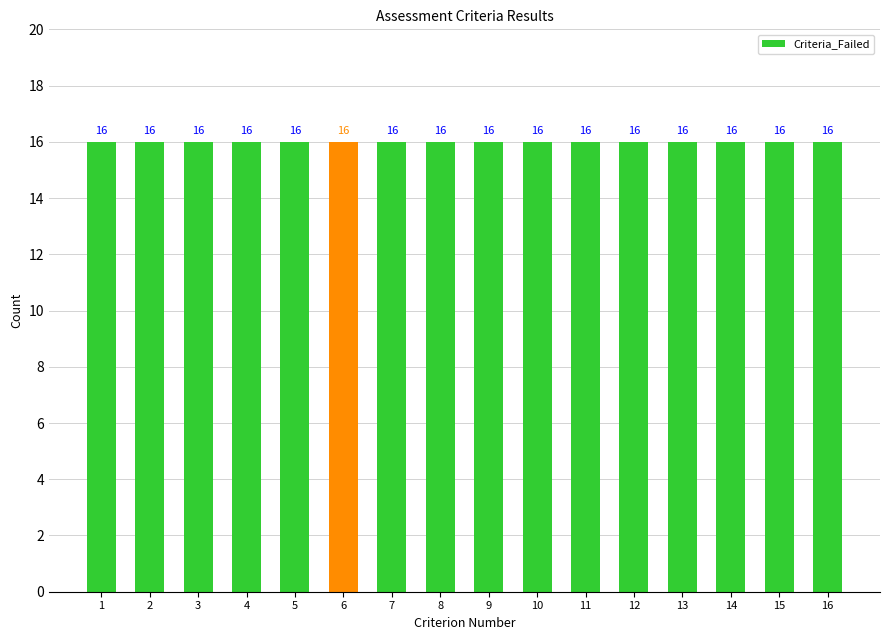

What is the sum of all Criteria_Failed values?

256